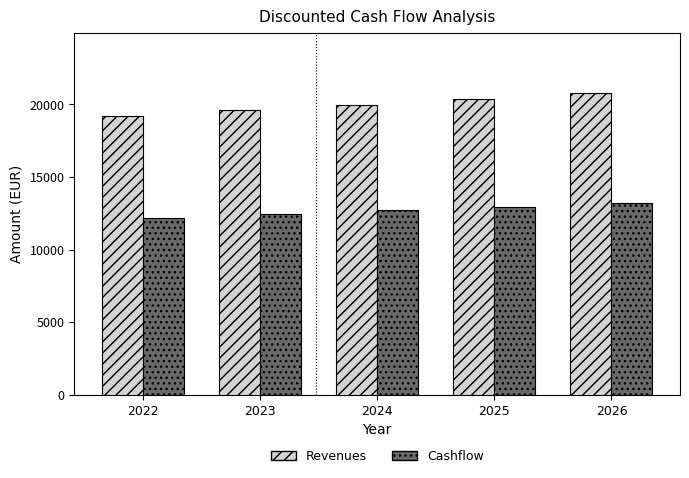

Between 2024 and 2026, which series saw the biggest shift?

Revenues